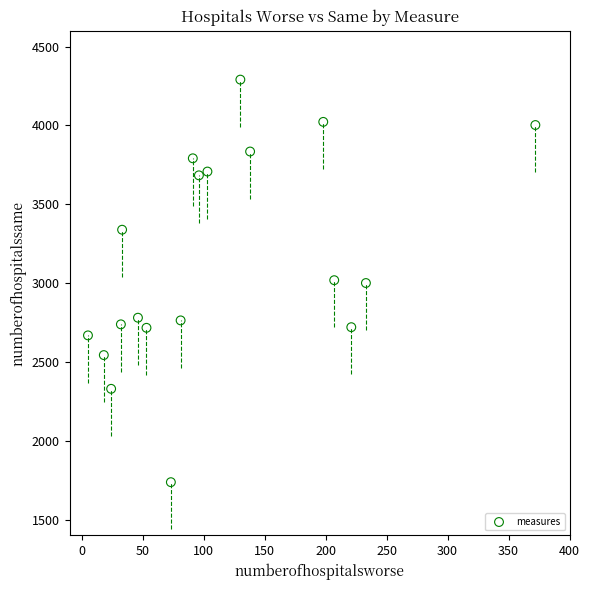

What is the range of Y values (max minus min)?

2553